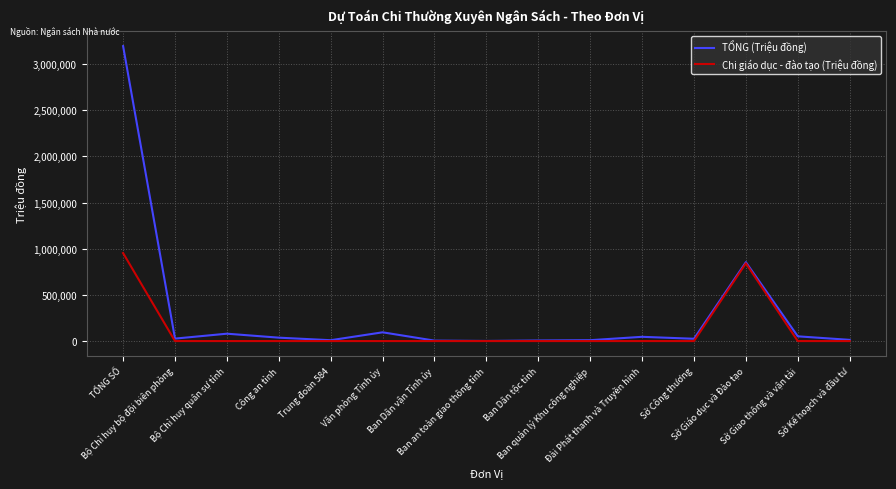

Rank the series by their average value, from highest to lowest.

TỔNG (Triệu đồng), Chi giáo dục - đào tạo (Triệu đồng)